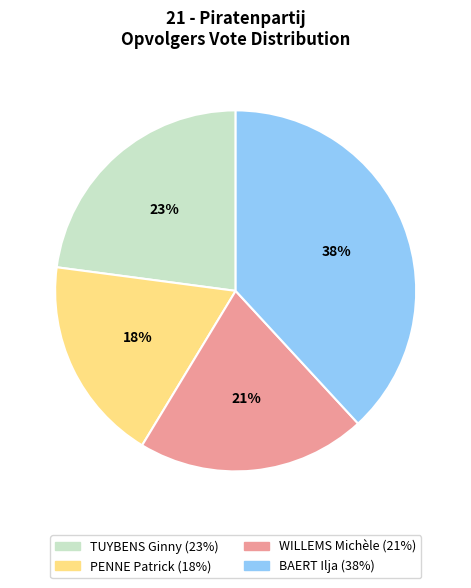

Count the number of slices in the pie.

4